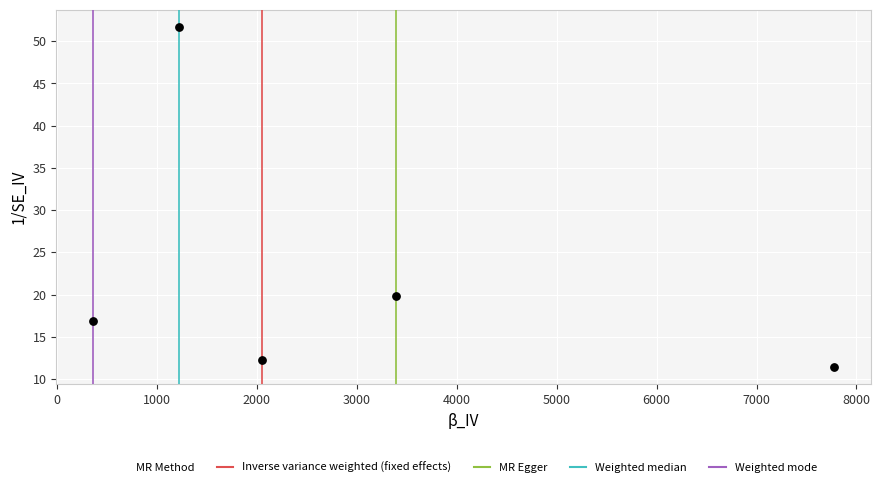

What is the range of X values (max minus min)?

7410.4